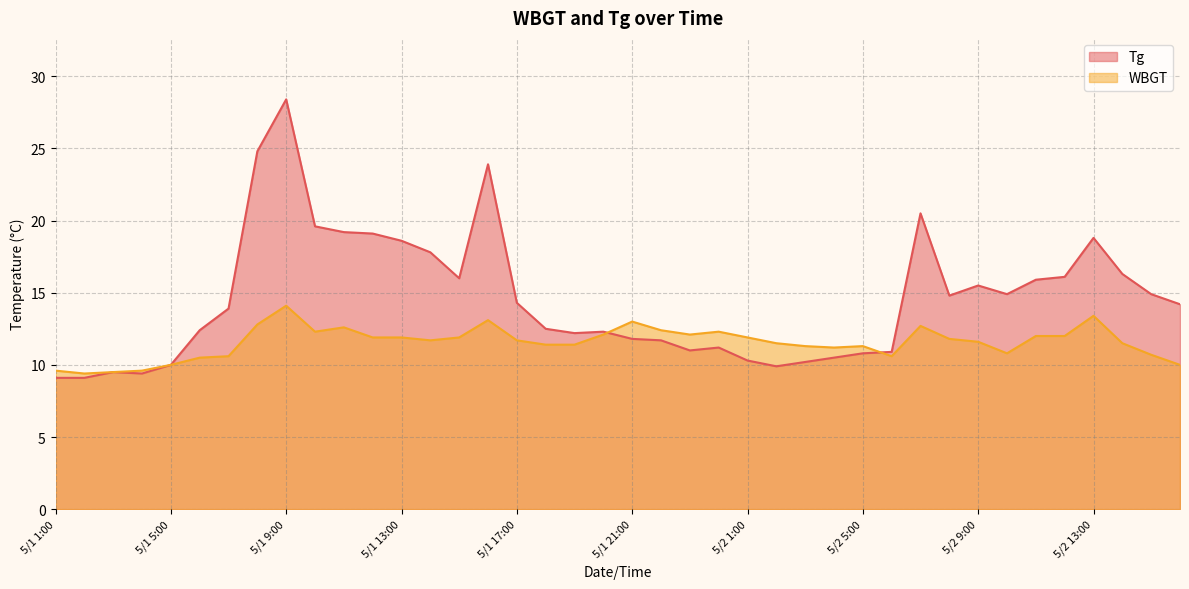

Reading left to right, transcribe all the data shown in this chart.

Tg: 5/1 1:00=9.1	5/1 2:00=9.1	5/1 3:00=9.5	5/1 4:00=9.4	5/1 5:00=10.0	5/1 6:00=12.4	5/1 7:00=13.9	5/1 8:00=24.8	5/1 9:00=28.4	5/1 10:00=19.6	5/1 11:00=19.2	5/1 12:00=19.1	5/1 13:00=18.6	5/1 14:00=17.8	5/1 15:00=16.0	5/1 16:00=23.9	5/1 17:00=14.3	5/1 18:00=12.5	5/1 19:00=12.2	5/1 20:00=12.3	5/1 21:00=11.8	5/1 22:00=11.7	5/1 23:00=11.0	5/1 24:00=11.2	5/2 1:00=10.3	5/2 2:00=9.9	5/2 3:00=10.2	5/2 4:00=10.5	5/2 5:00=10.8	5/2 6:00=10.9	5/2 7:00=20.5	5/2 8:00=14.8	5/2 9:00=15.5	5/2 10:00=14.9	5/2 11:00=15.9	5/2 12:00=16.1	5/2 13:00=18.8	5/2 14:00=16.3	5/2 15:00=14.9	5/2 16:00=14.2
WBGT: 5/1 1:00=9.6	5/1 2:00=9.4	5/1 3:00=9.5	5/1 4:00=9.6	5/1 5:00=10.0	5/1 6:00=10.5	5/1 7:00=10.6	5/1 8:00=12.8	5/1 9:00=14.1	5/1 10:00=12.3	5/1 11:00=12.6	5/1 12:00=11.9	5/1 13:00=11.9	5/1 14:00=11.7	5/1 15:00=11.9	5/1 16:00=13.1	5/1 17:00=11.7	5/1 18:00=11.4	5/1 19:00=11.4	5/1 20:00=12.1	5/1 21:00=13.0	5/1 22:00=12.4	5/1 23:00=12.1	5/1 24:00=12.3	5/2 1:00=11.9	5/2 2:00=11.5	5/2 3:00=11.3	5/2 4:00=11.2	5/2 5:00=11.3	5/2 6:00=10.6	5/2 7:00=12.7	5/2 8:00=11.8	5/2 9:00=11.6	5/2 10:00=10.8	5/2 11:00=12.0	5/2 12:00=12.0	5/2 13:00=13.4	5/2 14:00=11.5	5/2 15:00=10.7	5/2 16:00=10.0